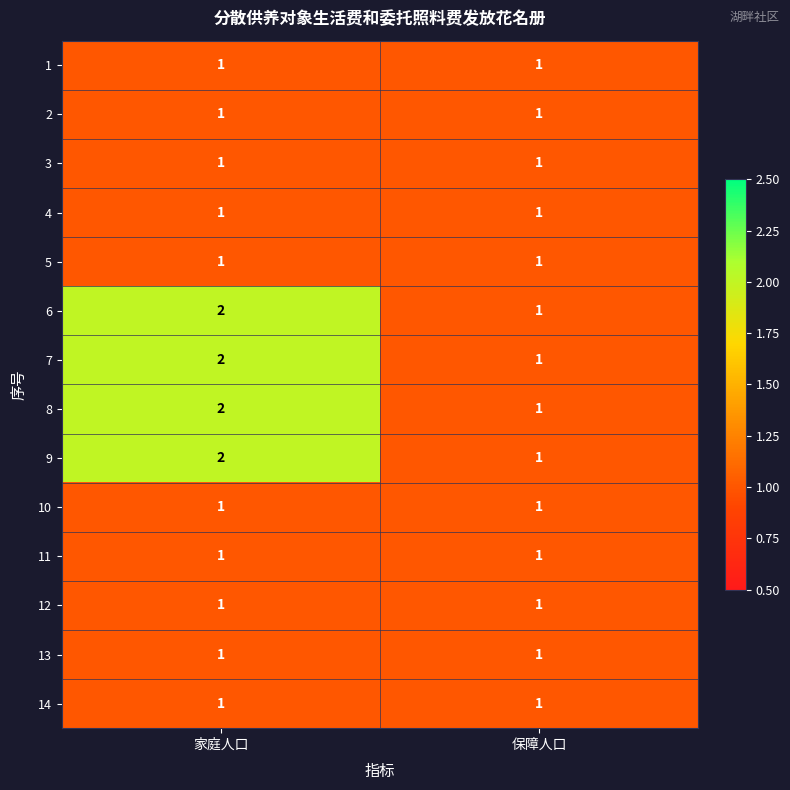

What is the minimum value shown in the chart?

1